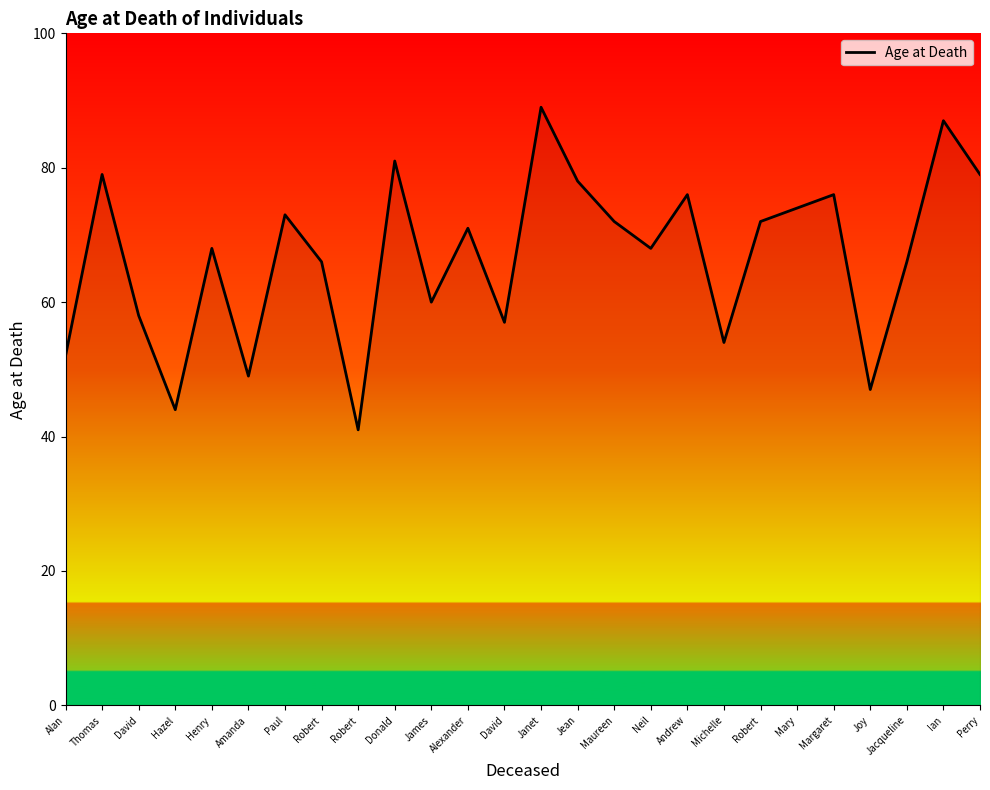

Between Paul and David, which is larger?

Paul